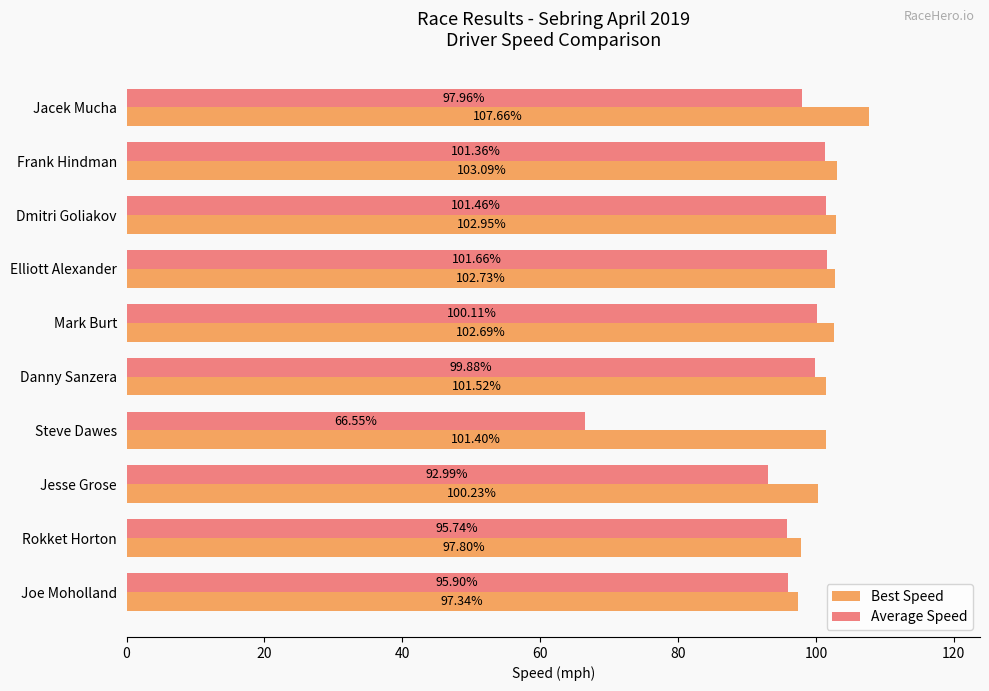

Which series has the largest total across all categories?

Best Speed